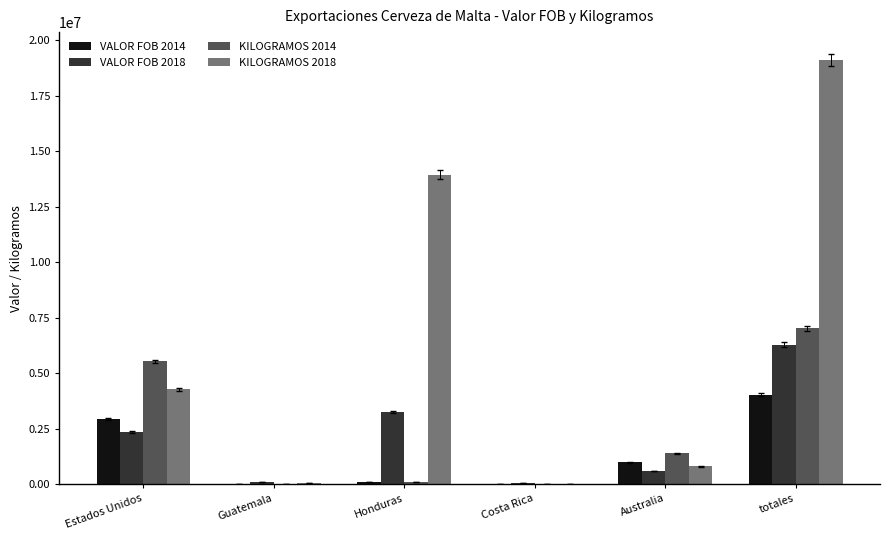

Which label corresponds to the largest value in the chart?

totales